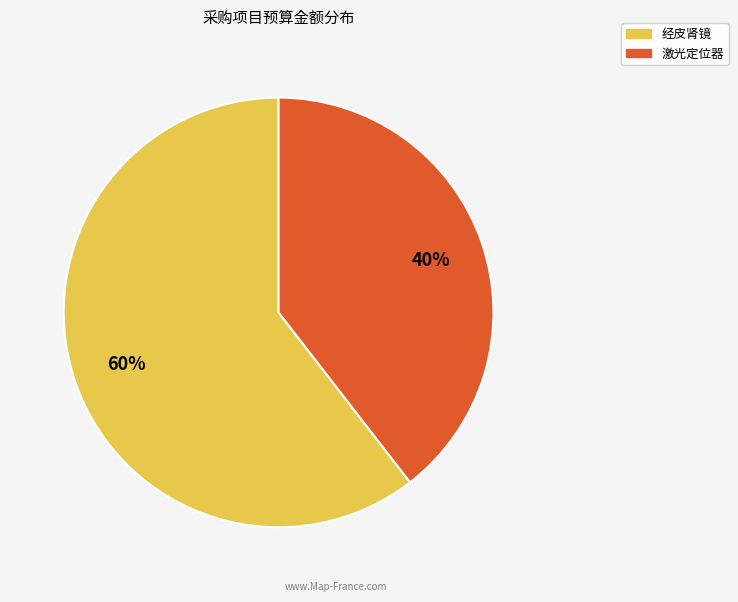

Is it true that 激光定位器 is 40% of the pie?

True